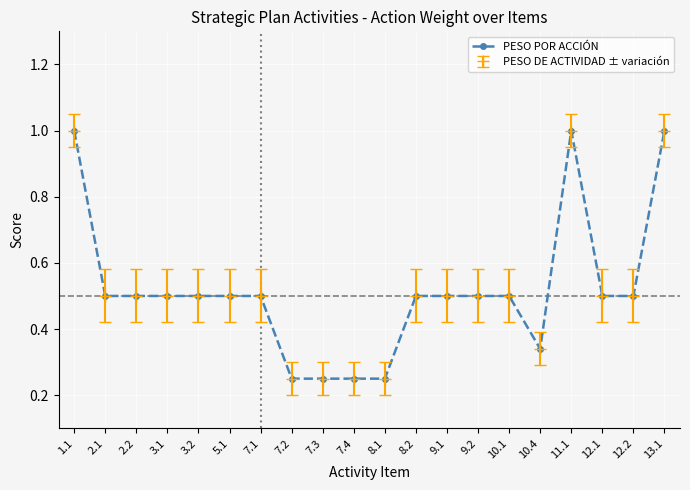

Does the chart have visible grid lines?

Yes